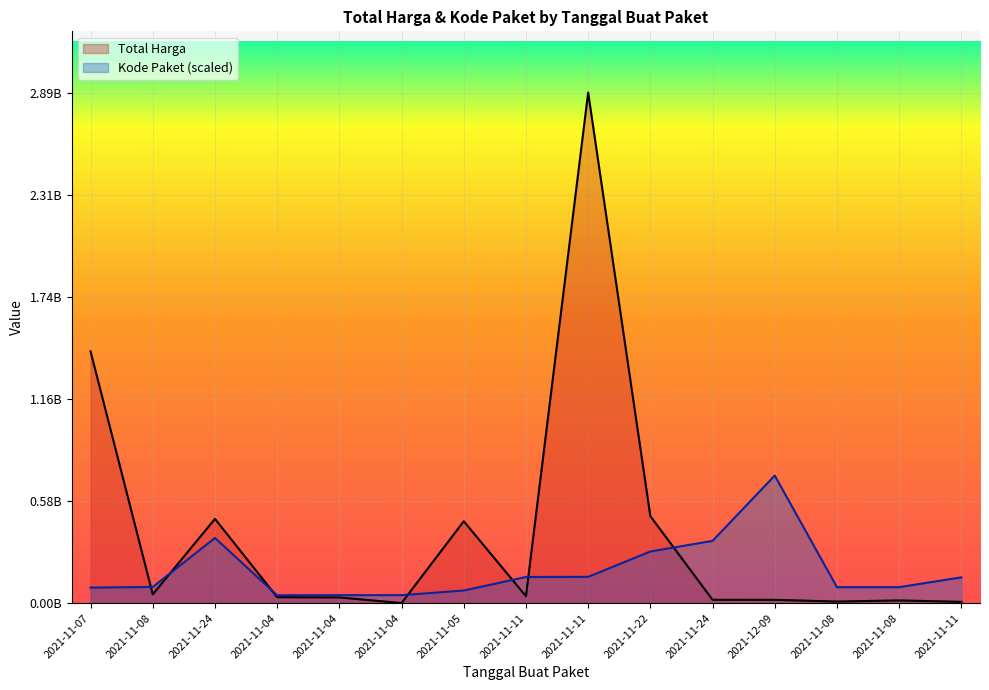

At which label does Kode Paket reach its minimum?

2021-11-04